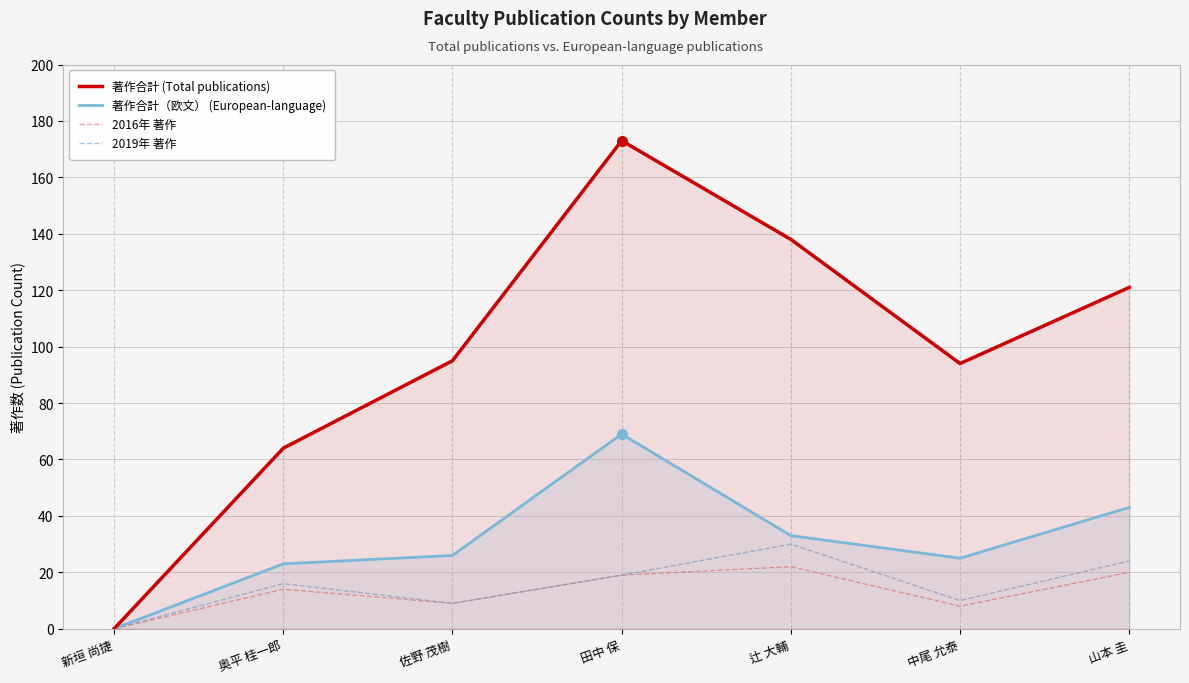

Reading left to right, transcribe all the data shown in this chart.

著作合計 (Total publications): 0	64	95	173	138	94	121
著作合計（欧文） (European-language): 0	23	26	69	33	25	43
2016年 著作: 0	14	9	19	22	8	20
2019年 著作: 0	16	9	19	30	10	24